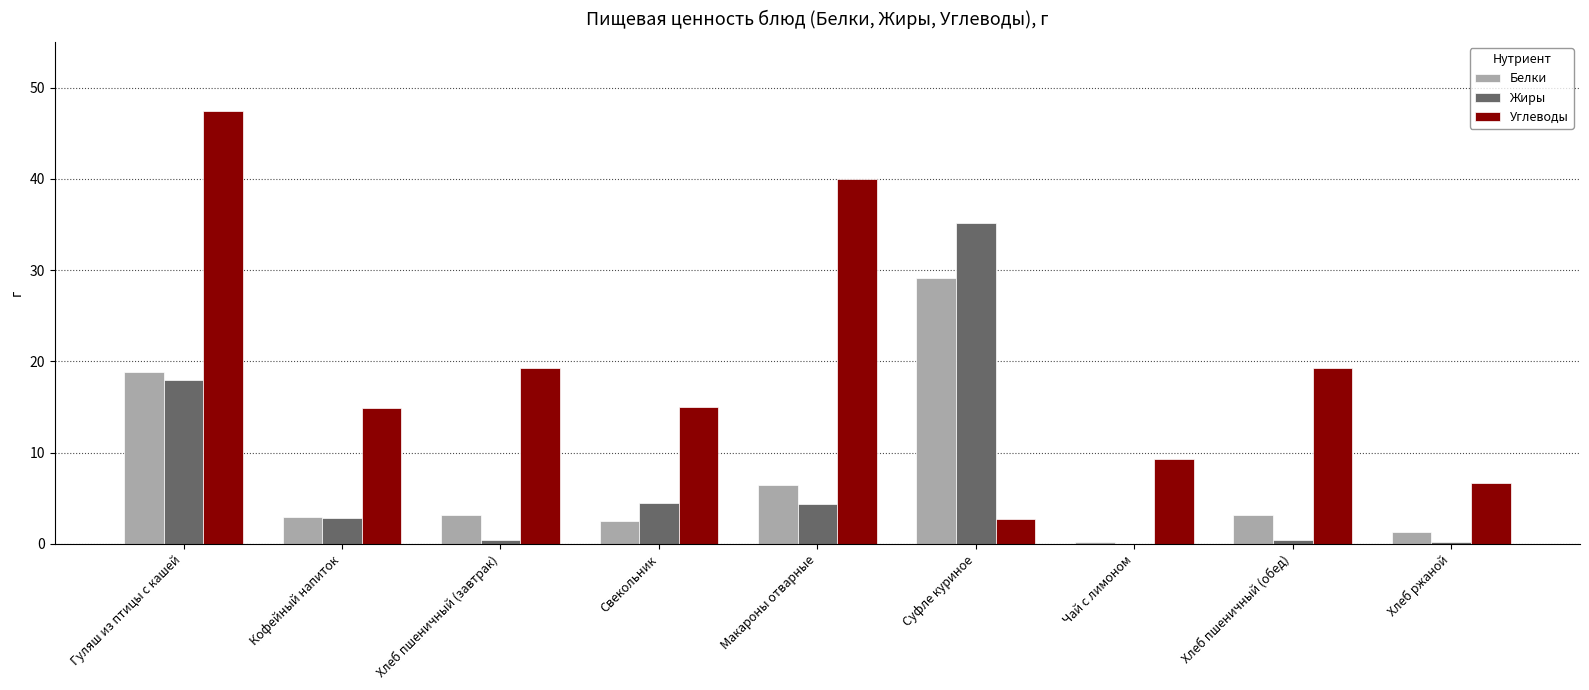

The value of Углеводы at Хлеб ржаной is 9.2. True or false?

False